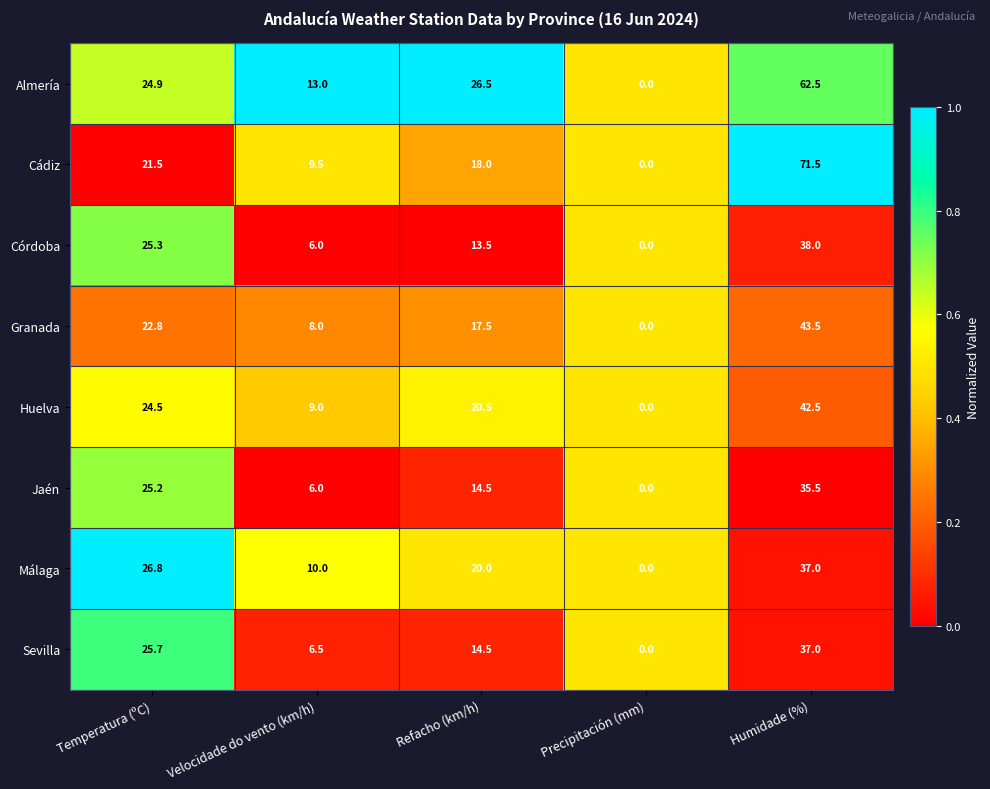

The value of Huelva at Humidade (%) is 42.5. True or false?

True